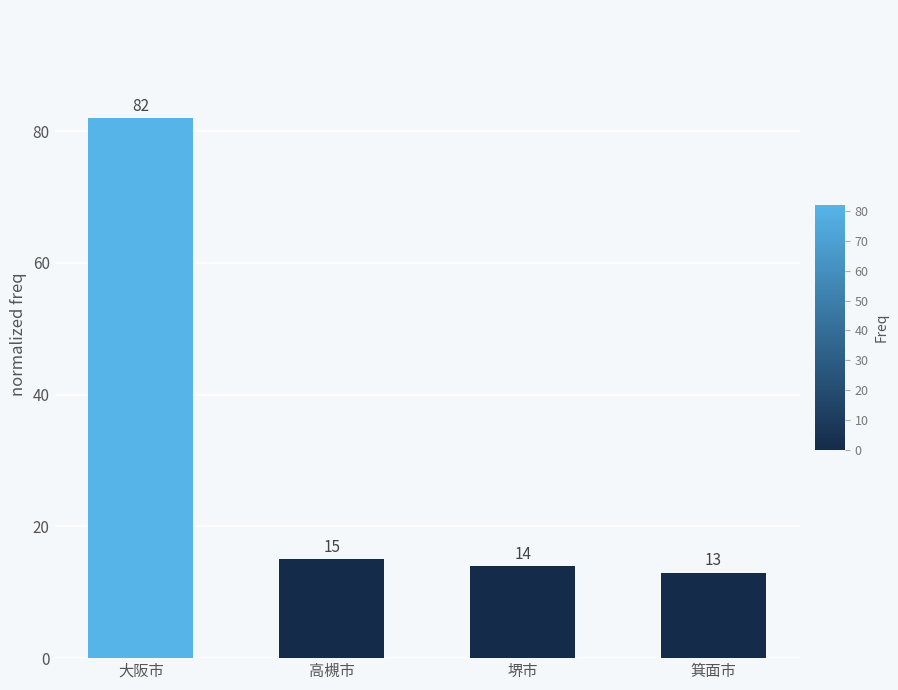

Reading left to right, what are all the values shown in this chart?

大阪市=82	高槻市=15	堺市=14	箕面市=13